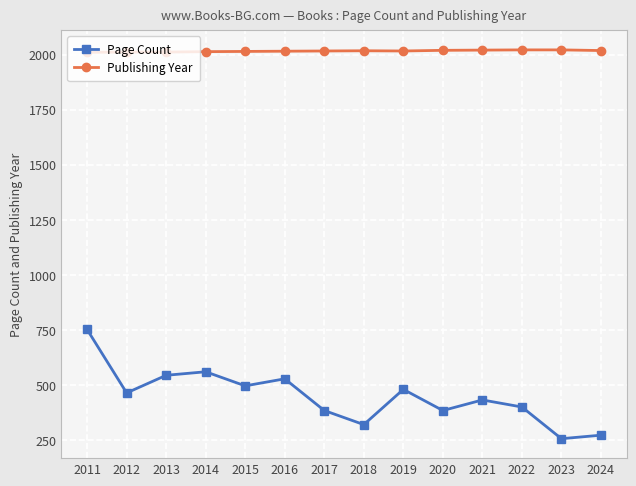

What is the lowest value of the Page Count series?

256